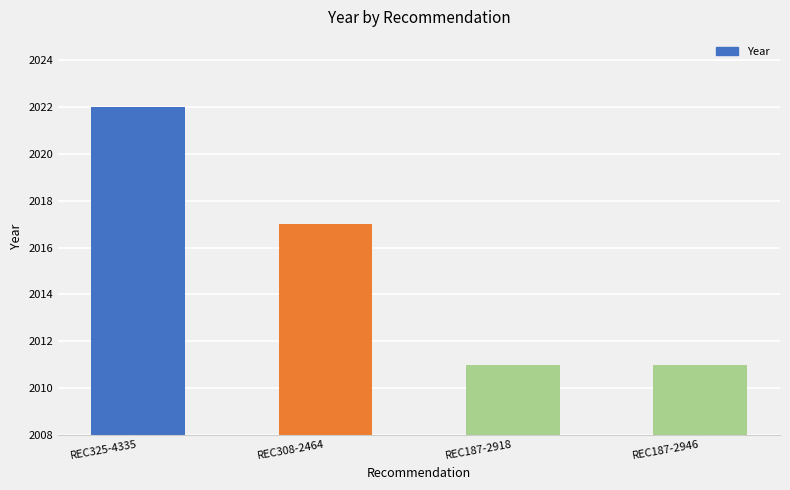

What is the approximate value at REC325-4335, to the nearest 5?

2020